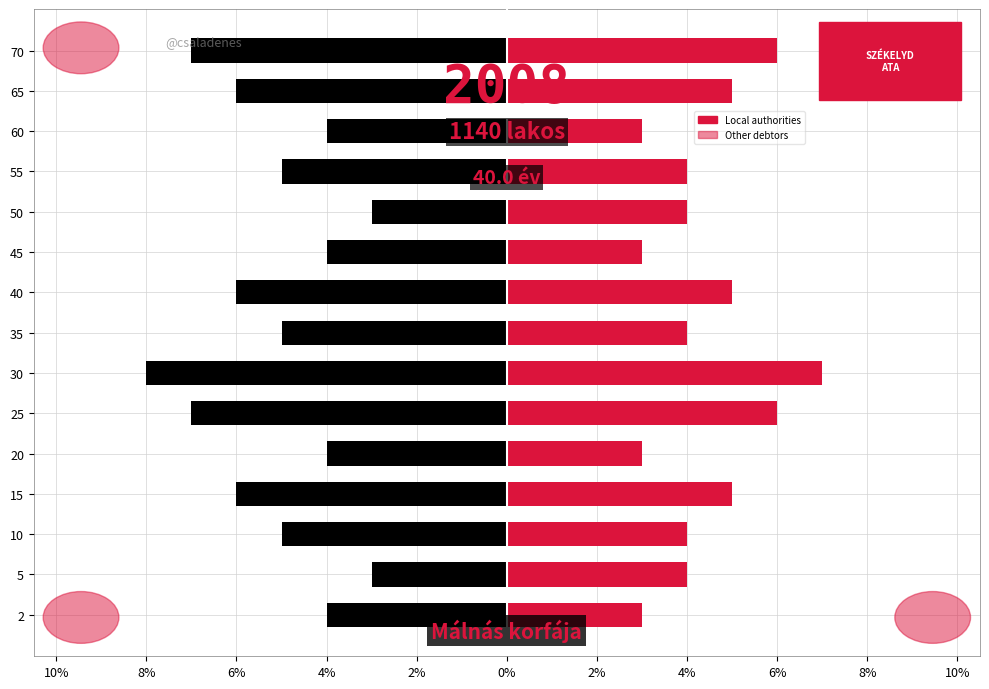

Is it true that State equals -7 at 45?

False